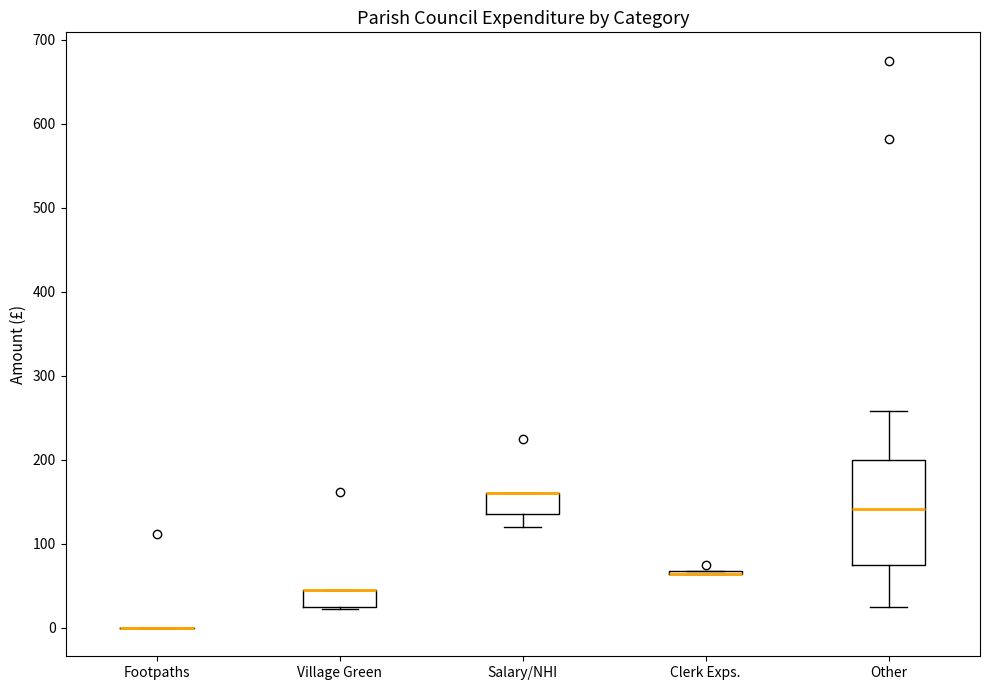

Reading left to right, transcribe this box plot: for each box, give where its median line is, the range the box spans, and where its two whiskers end, as read against the y-axis. The values are not printed on the chart, so give them approximately, as read against the axis.

Footpaths: box collapsed to a line at 0, whiskers 0 to 0
Village Green: median 40 (drawn on the box's upper edge), box 30 to 40, whiskers 20 to 40
Salary/NHI: median 160 (drawn on the box's upper edge), box 140 to 160, whiskers 120 to 160
Clerk Exps.: box collapsed to a line at 60, whiskers 60 to 70
Other: median 140, box 80 to 200, whiskers 30 to 260